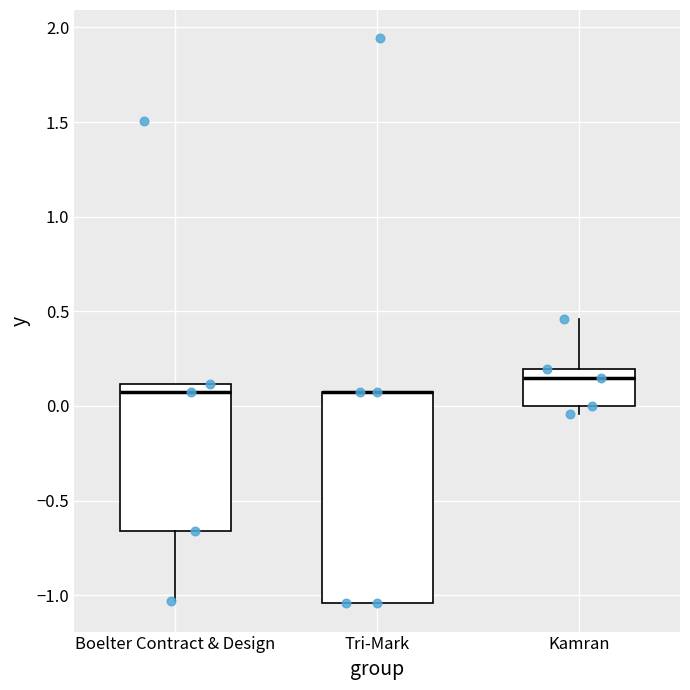

Reading left to right, transcribe this box plot: for each box, give where its median line is, the range the box spans, and where its two whiskers end, as read against the y-axis. The values are not printed on the chart, so give them approximately, as read against the axis.

Boelter Contract & Design: median 0.05, box -0.65 to 0.10, whiskers -1.05 to 0.10
Tri-Mark: median 0.05 (drawn on the box's upper edge), box -1.05 to 0.05, whiskers -1.05 to 0.05
Kamran: median 0.15, box 0.00 to 0.20, whiskers -0.05 to 0.45